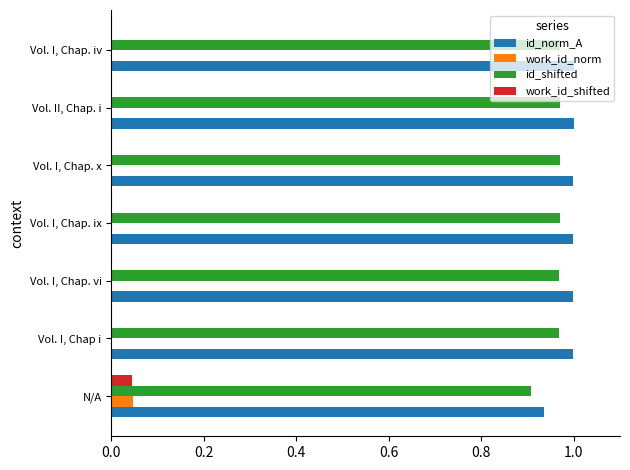

What is the total value across all series at Vol. I, Chap. x?

2.0